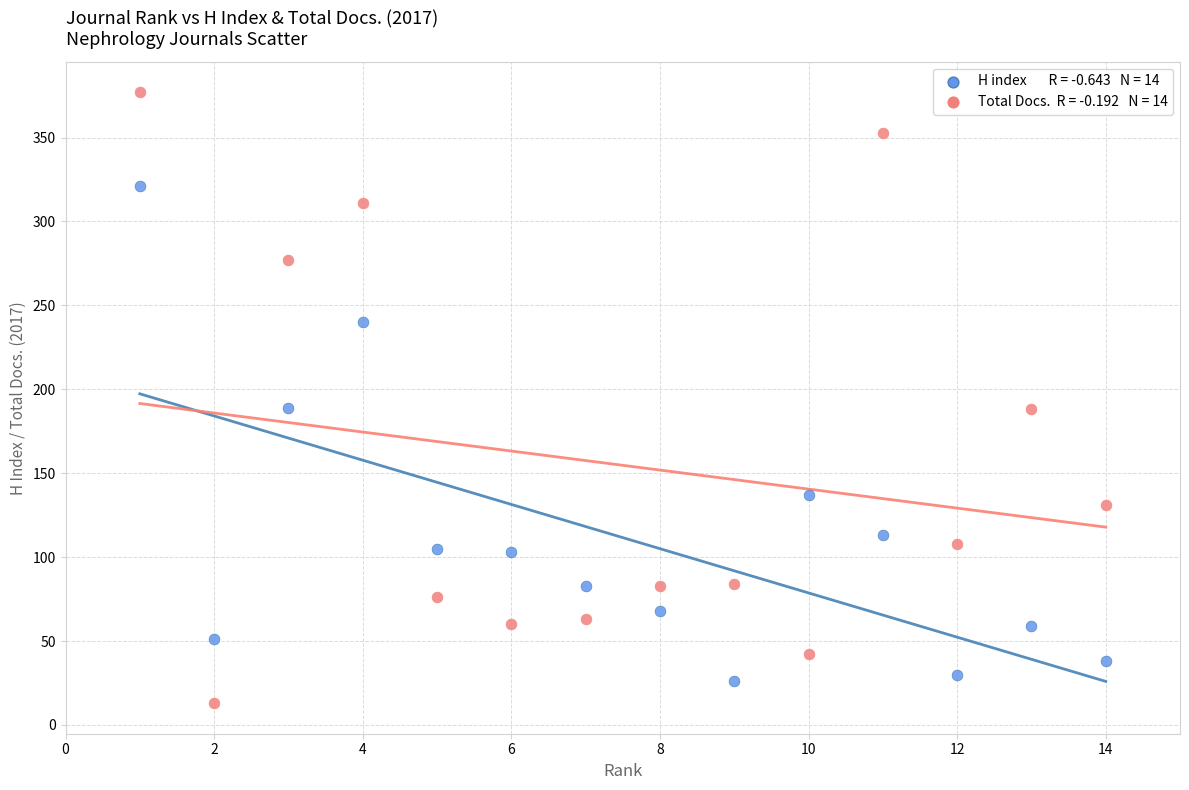

Across all data points, what is the range of X values (max minus min)?

13